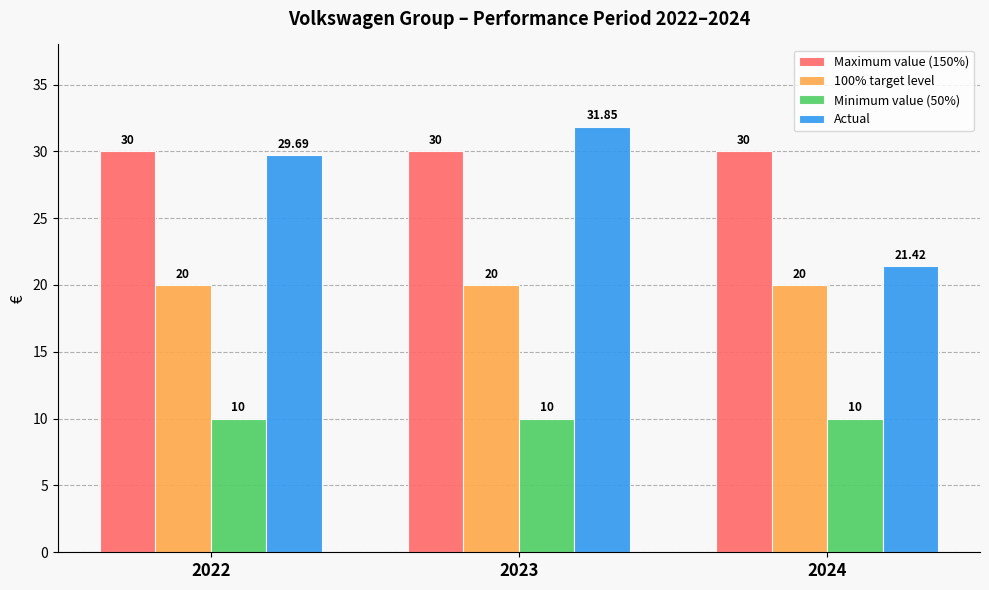

Which series has the largest total across all categories?

Maximum value (150%)